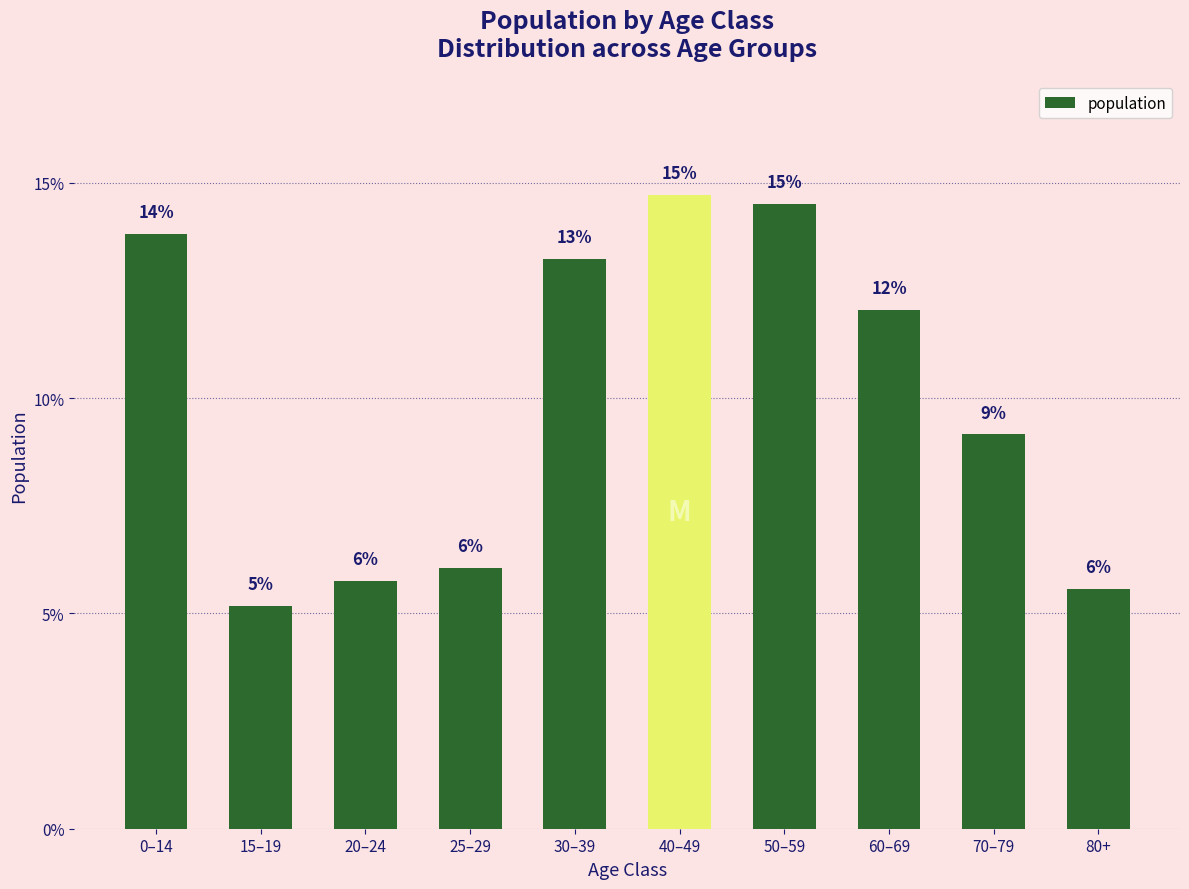

Are the bars horizontal?

No